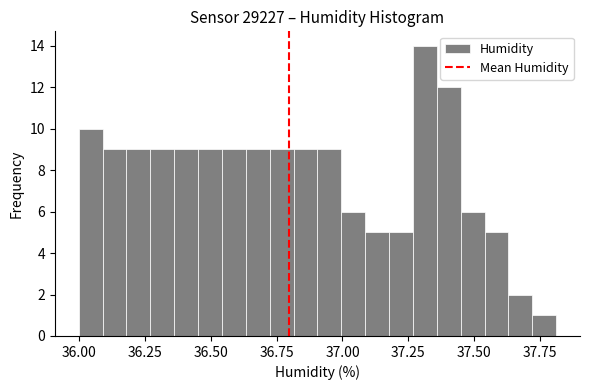

Around what value on the x-axis is the tallest bar? Give the approximate position of its centre, as read against the axis.

37.30